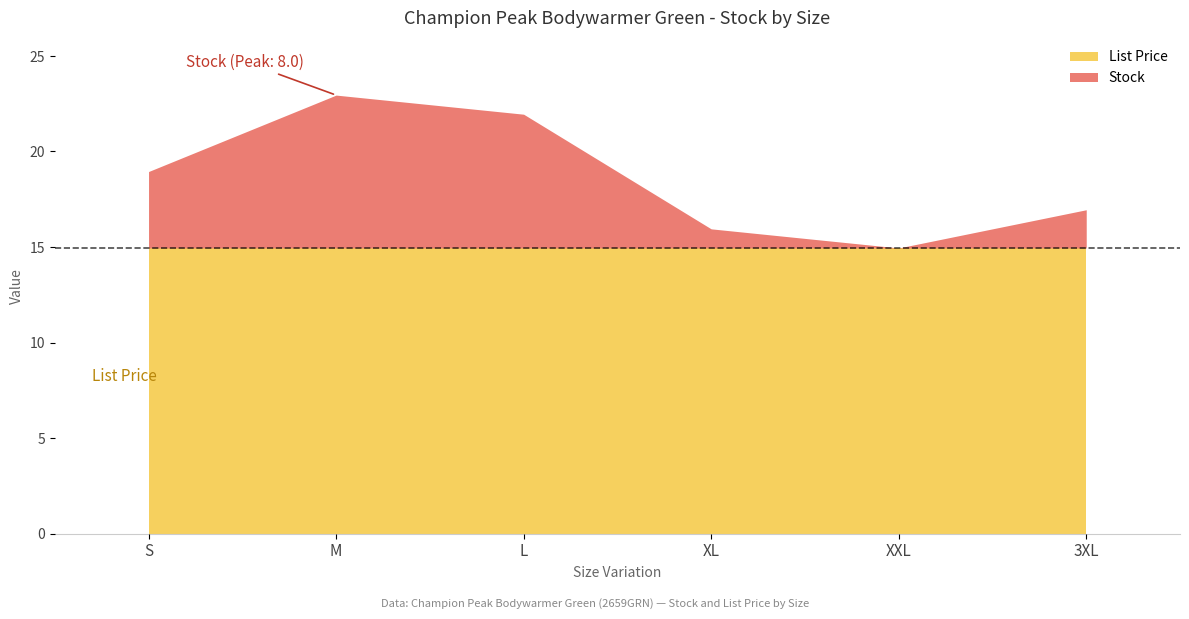

The value of List Price at 3XL is 14.9. True or false?

True